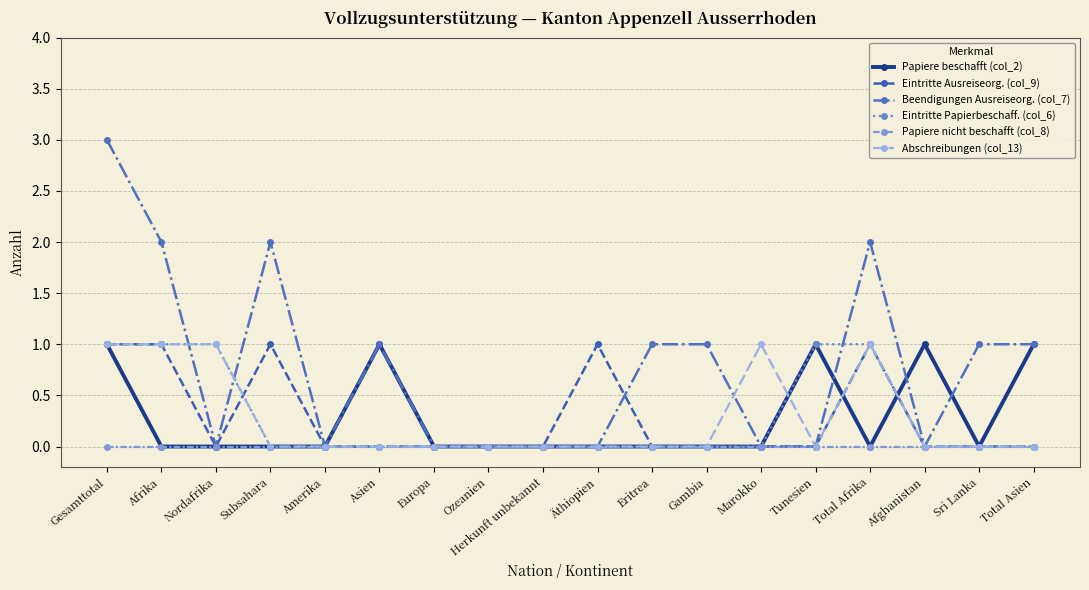

Reading left to right, list all the values displayed in this chart.

Papiere beschafft (col_2): Gesamttotal=1	Afrika=0	Nordafrika=0	Subsahara=0	Amerika=0	Asien=1	Europa=0	Ozeanien=0	Herkunft unbekannt=0	Äthiopien=0	Eritrea=0	Gambia=0	Marokko=0	Tunesien=1	Total Afrika=0	Afghanistan=1	Sri Lanka=0	Total Asien=1
Eintritte Ausreiseorg. (col_9): Gesamttotal=1	Afrika=1	Nordafrika=0	Subsahara=1	Amerika=0	Asien=0	Europa=0	Ozeanien=0	Herkunft unbekannt=0	Äthiopien=1	Eritrea=0	Gambia=0	Marokko=0	Tunesien=0	Total Afrika=1	Afghanistan=0	Sri Lanka=0	Total Asien=0
Beendigungen Ausreiseorg. (col_7): Gesamttotal=3	Afrika=2	Nordafrika=0	Subsahara=2	Amerika=0	Asien=1	Europa=0	Ozeanien=0	Herkunft unbekannt=0	Äthiopien=0	Eritrea=1	Gambia=1	Marokko=0	Tunesien=0	Total Afrika=2	Afghanistan=0	Sri Lanka=1	Total Asien=1
Eintritte Papierbeschaff. (col_6): Gesamttotal=1	Afrika=1	Nordafrika=1	Subsahara=0	Amerika=0	Asien=0	Europa=0	Ozeanien=0	Herkunft unbekannt=0	Äthiopien=0	Eritrea=0	Gambia=0	Marokko=0	Tunesien=1	Total Afrika=1	Afghanistan=0	Sri Lanka=0	Total Asien=0
Papiere nicht beschafft (col_8): Gesamttotal=0	Afrika=0	Nordafrika=0	Subsahara=0	Amerika=0	Asien=0	Europa=0	Ozeanien=0	Herkunft unbekannt=0	Äthiopien=0	Eritrea=0	Gambia=0	Marokko=0	Tunesien=0	Total Afrika=0	Afghanistan=0	Sri Lanka=0	Total Asien=0
Abschreibungen (col_13): Gesamttotal=1	Afrika=1	Nordafrika=1	Subsahara=0	Amerika=0	Asien=0	Europa=0	Ozeanien=0	Herkunft unbekannt=0	Äthiopien=0	Eritrea=0	Gambia=0	Marokko=1	Tunesien=0	Total Afrika=1	Afghanistan=0	Sri Lanka=0	Total Asien=0